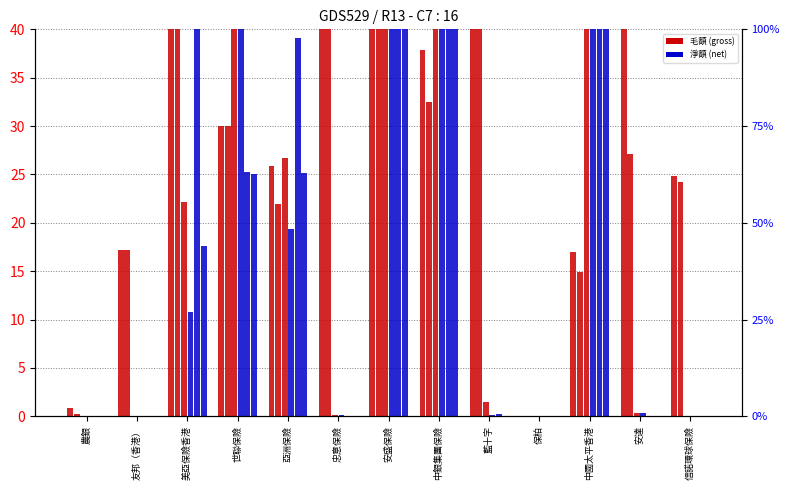

The 汽車-直接第三者業務-淨額 series shows 26.7 at 中銀集團保險. True or false?

False